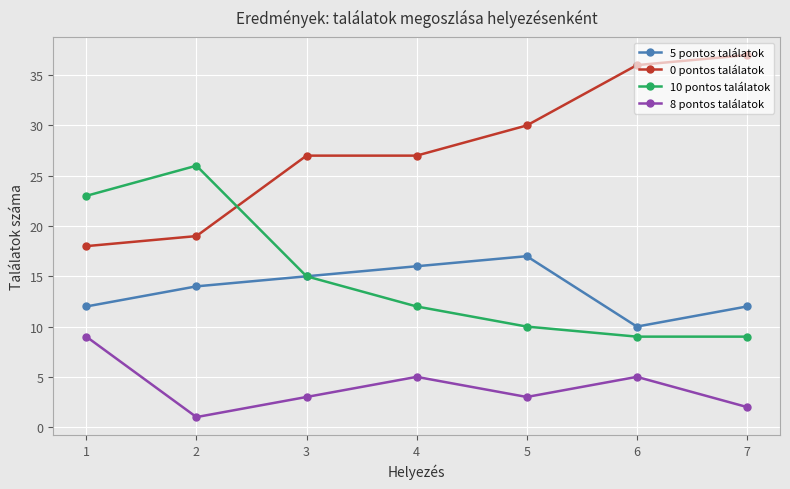

What is the difference between the maximum and minimum values in the 0 pontos találatok series?

19